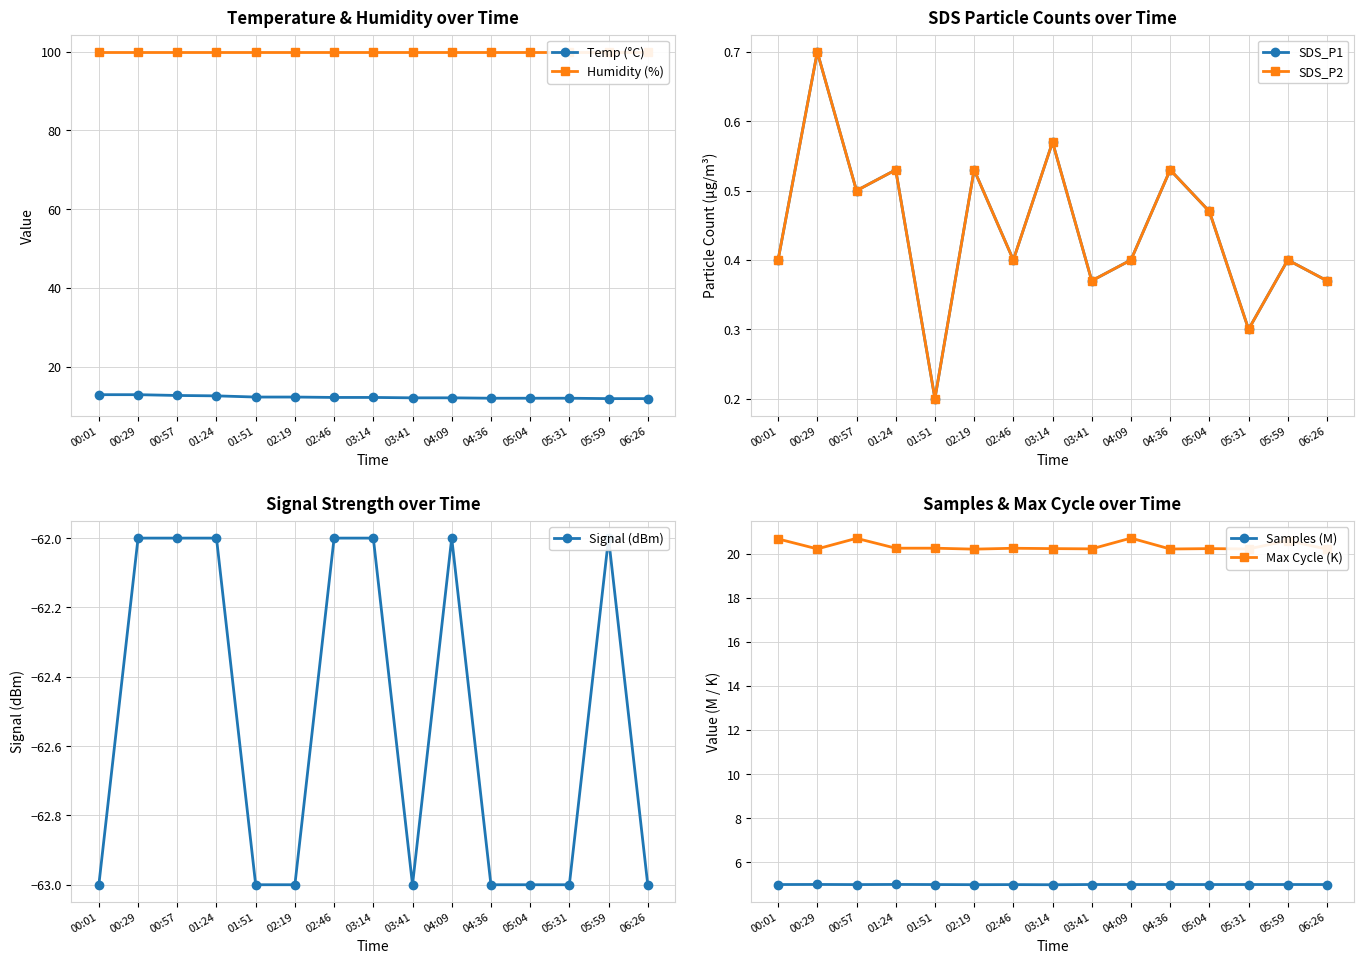

Which series has the widest spread of values?

Temp